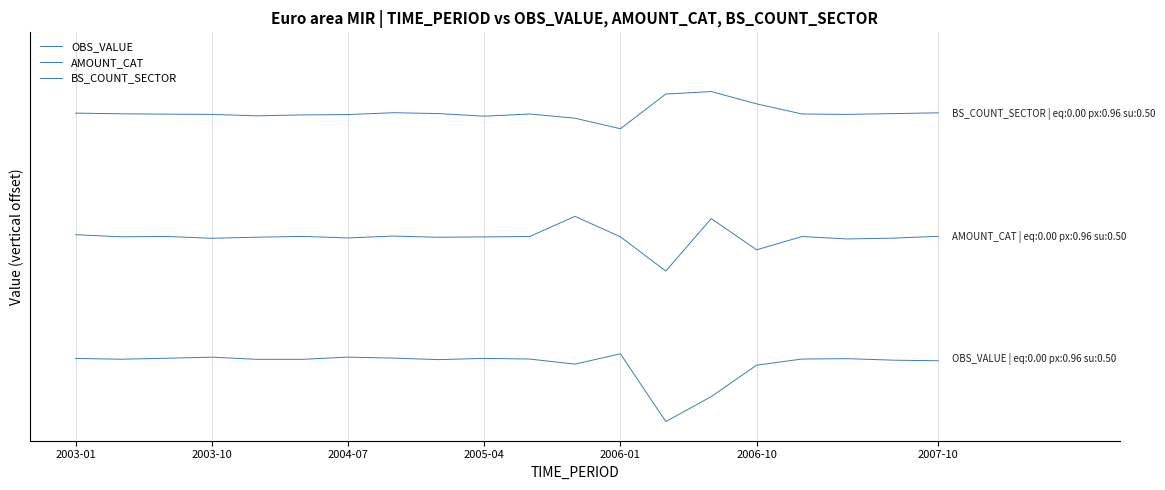

Does the chart have visible grid lines?

Yes